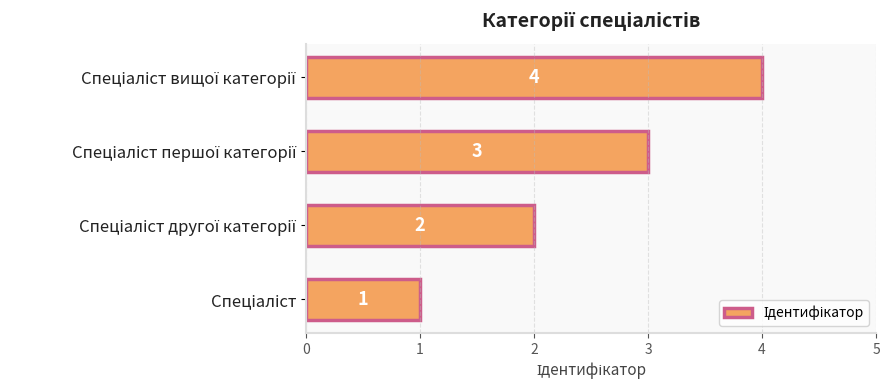

What is the difference between the second highest and second lowest values?

1